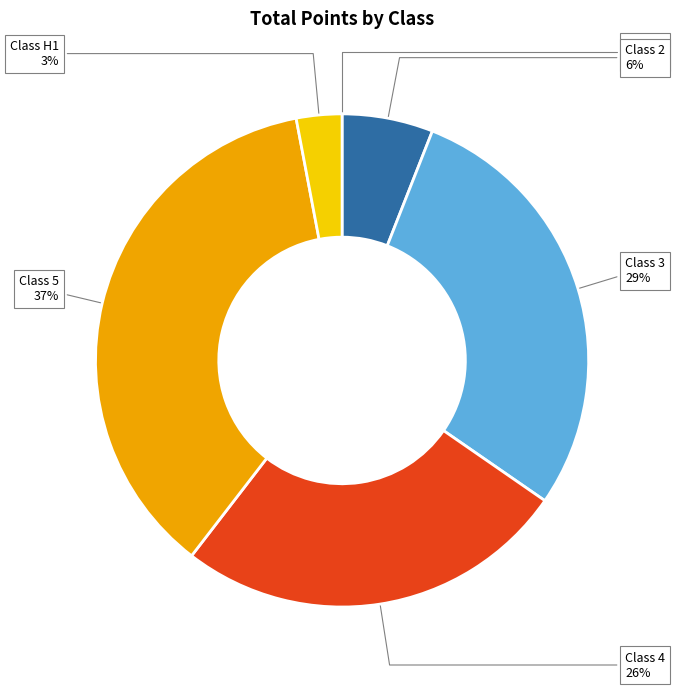

What percentage is the Class 3 slice, to the nearest percent?

29%